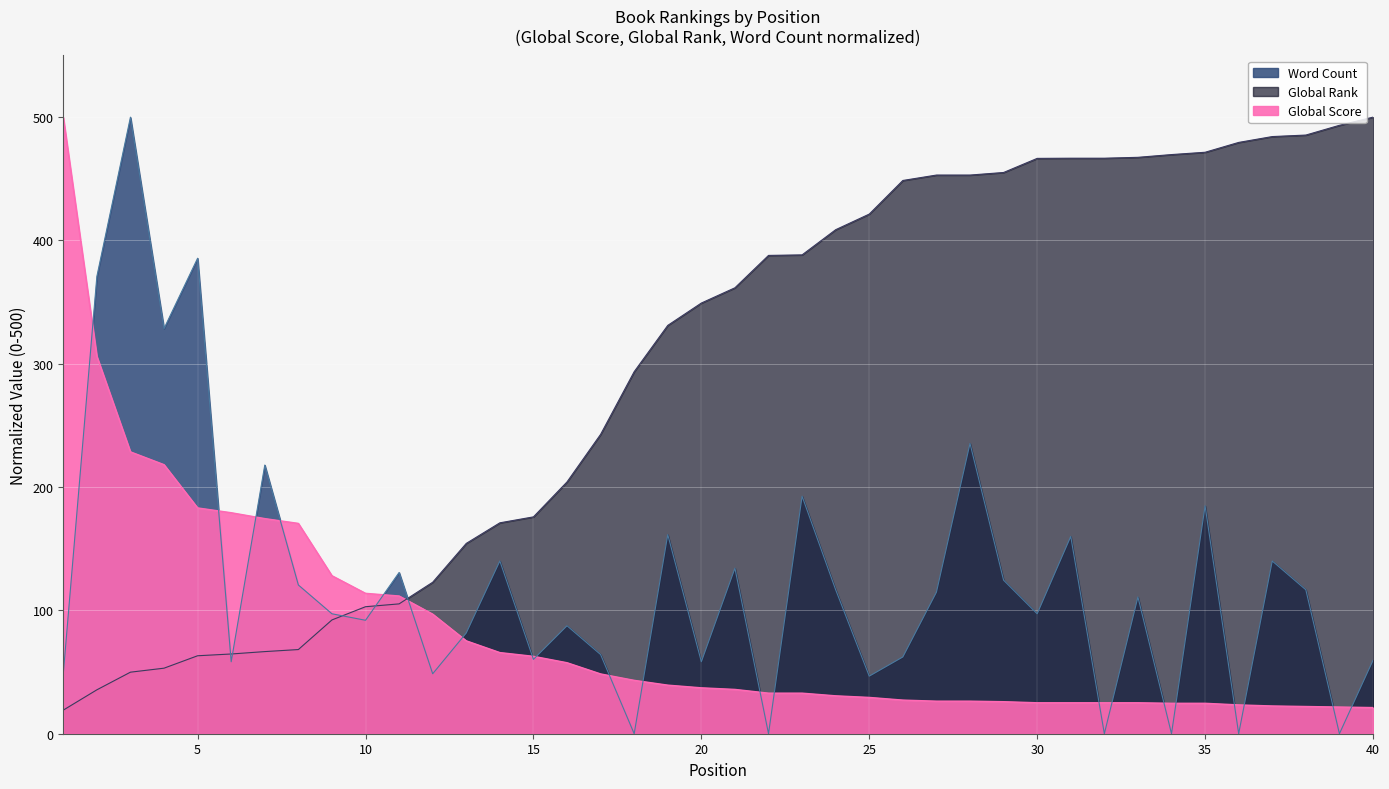

The Global Rank series shows 408.7 at 24. True or false?

True